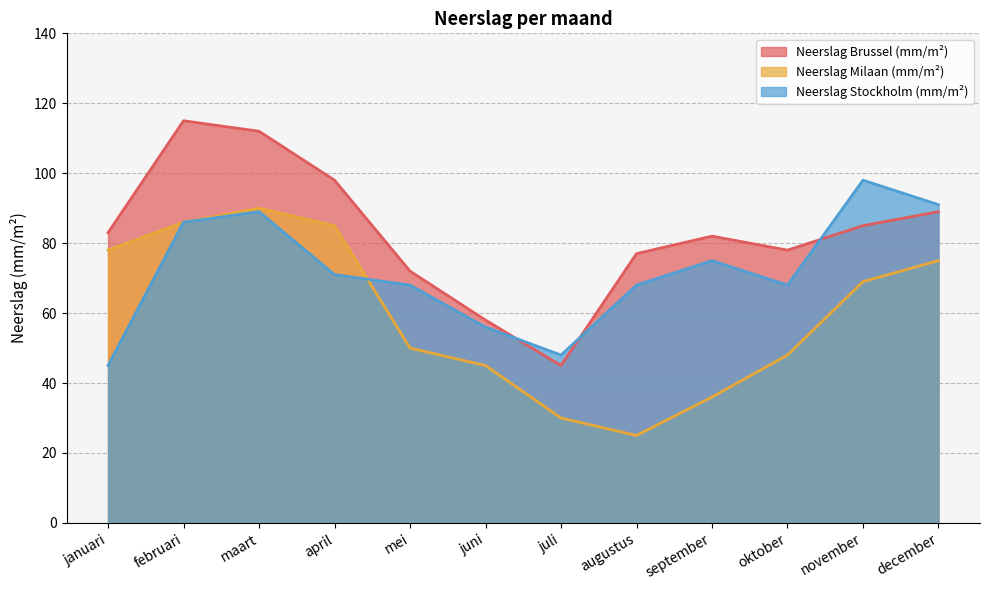

Where does the Neerslag Milaan (mm/m²) series first go above 69?

januari